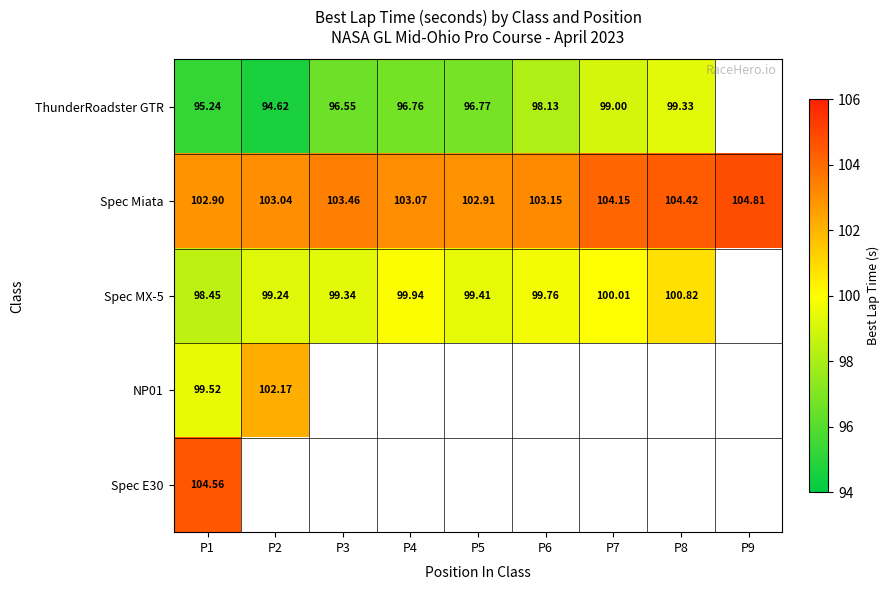

Which category has the highest value across all series?

P9